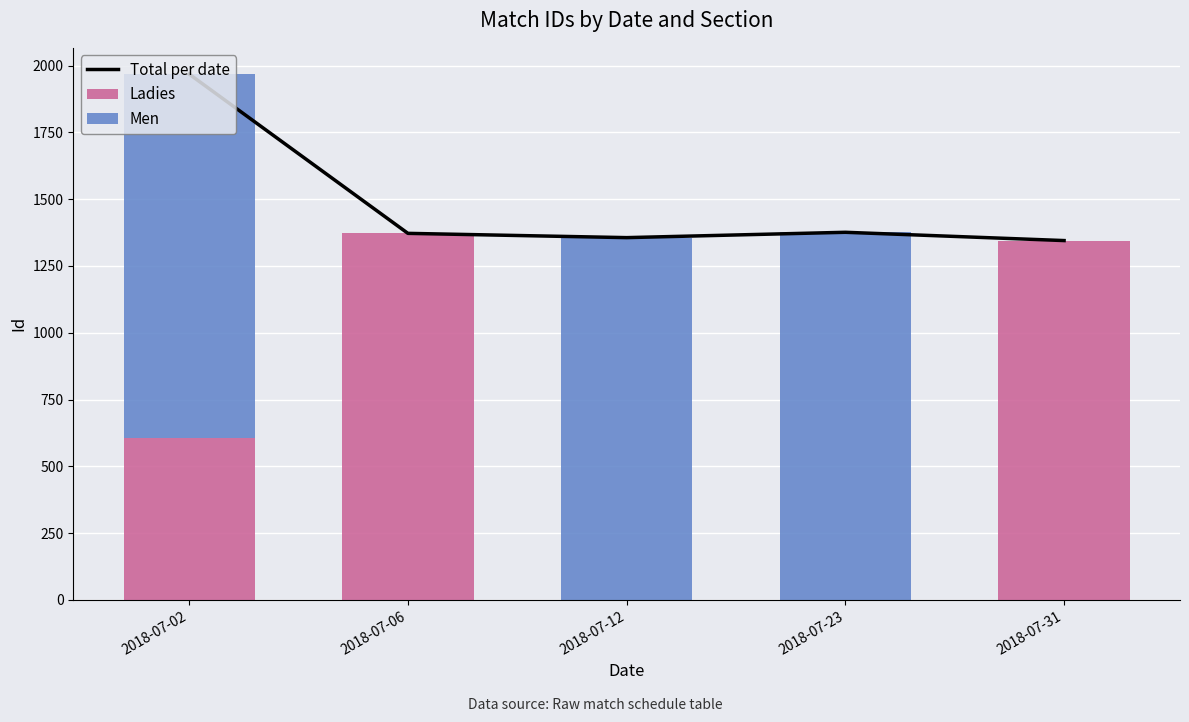

Rank the series by their average value, from highest to lowest.

Total per date, Men, Ladies